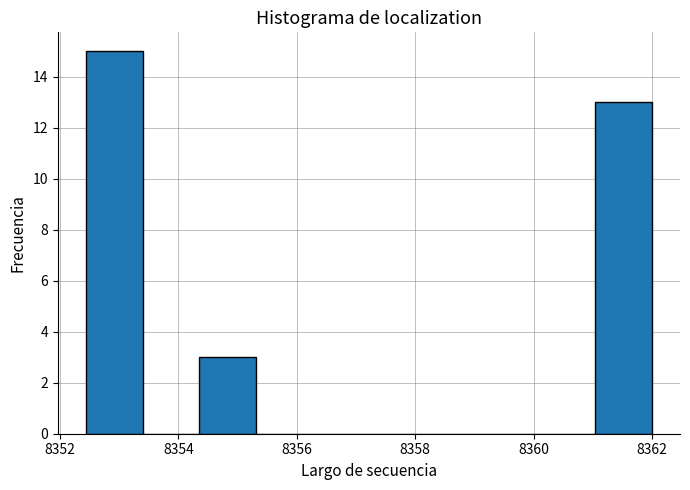

Reading left to right, transcribe this chart: for each bar, give the range it covers on the x-axis and its height. Neither the bar edges nor the heights are printed on the chart, so give them approximately, as read against the axes.

8352.4 to 8353.4: 15
8353.4 to 8354.4: 0
8354.4 to 8355.4: 3
8355.4 to 8356.2: 0
8356.2 to 8357.2: 0
8357.2 to 8358.2: 0
8358.2 to 8359.2: 0
8359.2 to 8360.0: 0
8360.0 to 8361.0: 0
8361.0 to 8362.0: 13